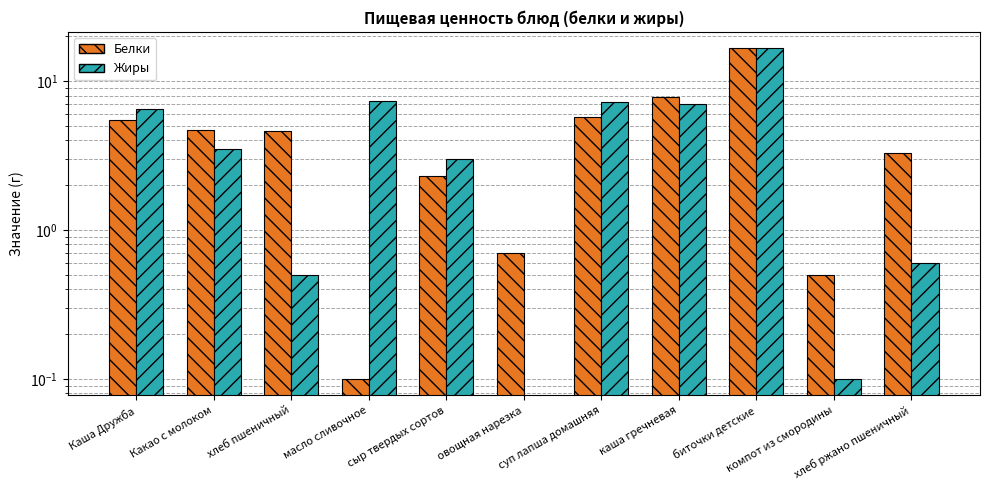

At how many categories does at least one series exceed 5?

5